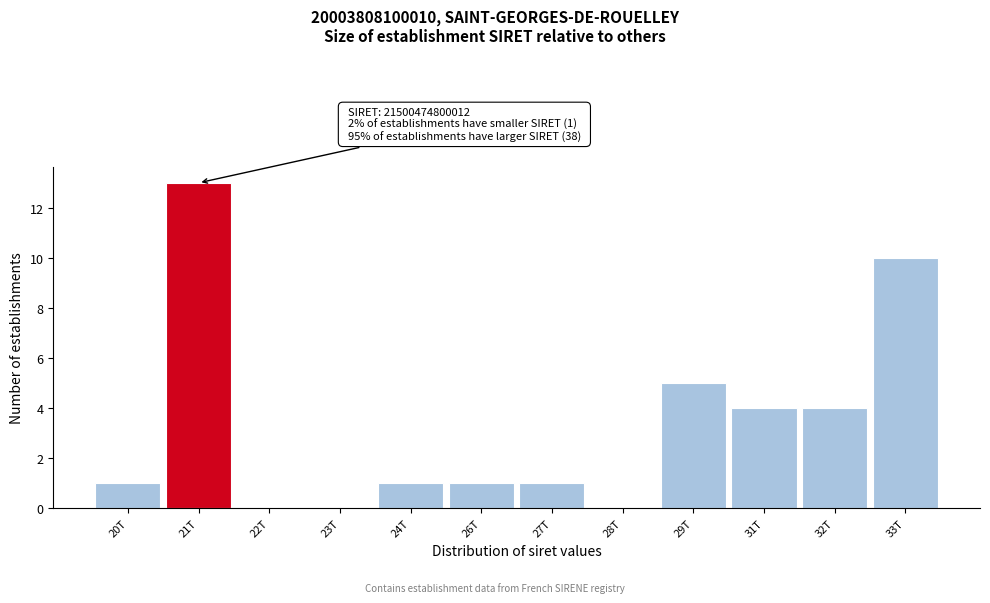

Reading left to right, extract all data points from this chart.

20T=1	21T=13	22T=0	23T=0	24T=1	26T=1	27T=1	28T=0	29T=5	31T=4	32T=4	33T=10